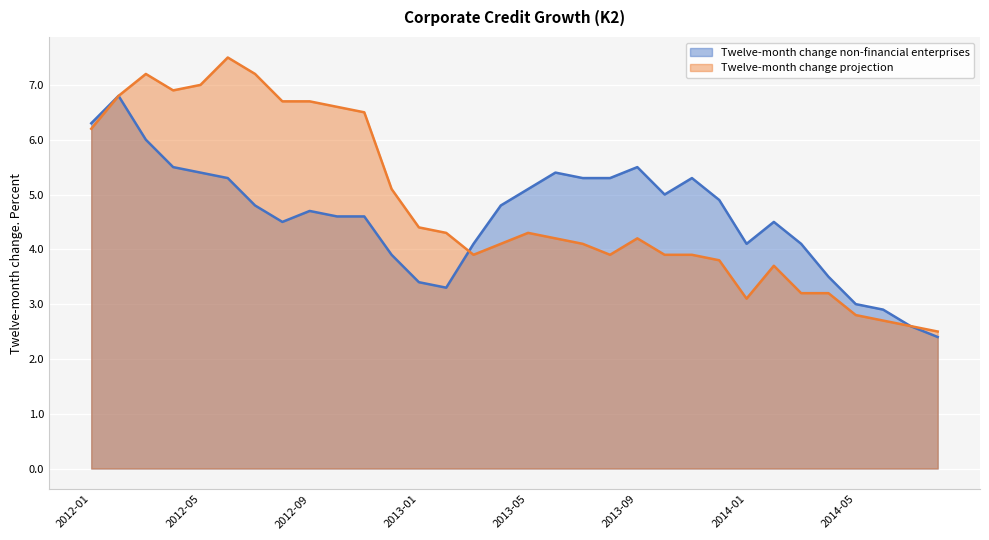

List the labels in order of Twelve-month change non-financial enterprises value, smallest first.

2014-08, 2014-07, 2014-06, 2014-05, 2013-02, 2013-01, 2014-04, 2012-12, 2013-03, 2014-01, 2014-03, 2012-08, 2014-02, 2012-10, 2012-11, 2012-09, 2012-07, 2013-04, 2013-12, 2013-10, 2013-05, 2012-06, 2013-07, 2013-08, 2013-11, 2012-05, 2013-06, 2012-04, 2013-09, 2012-03, 2012-01, 2012-02